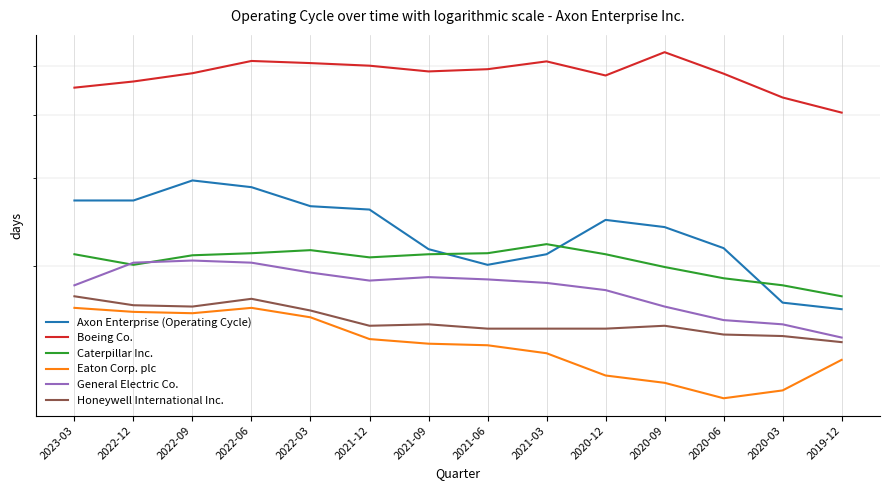

What is the difference between the highest and lowest values at 2022-06?

347